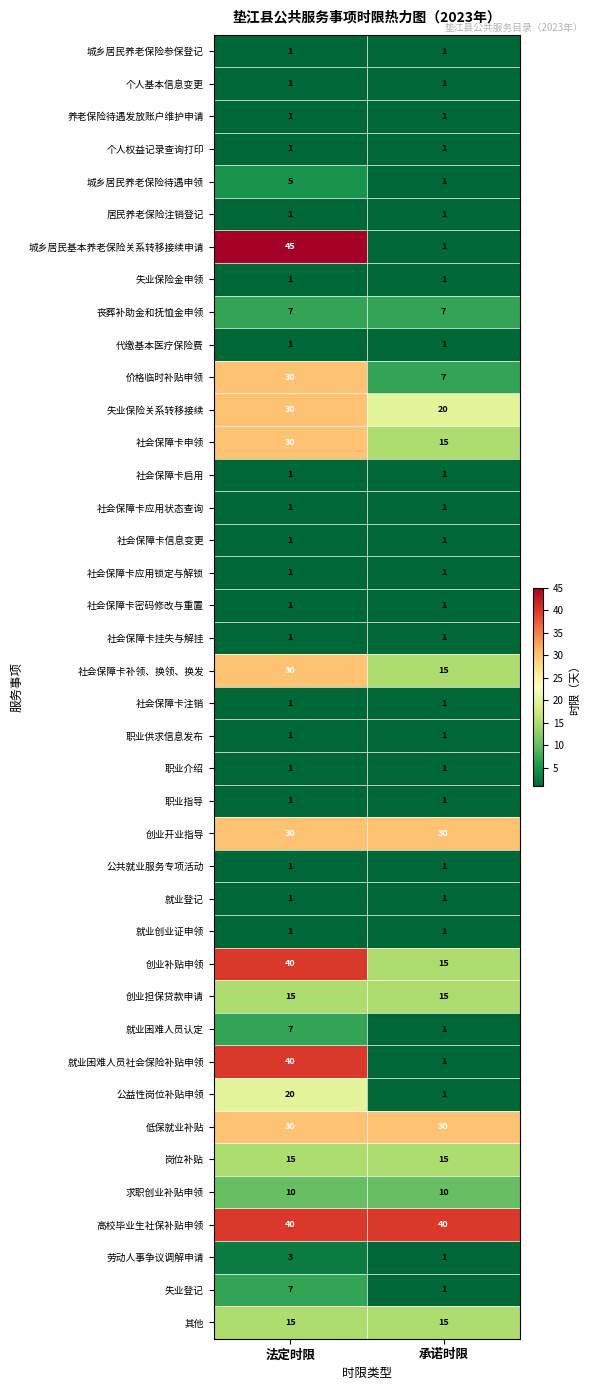

What is the greatest value displayed?

45